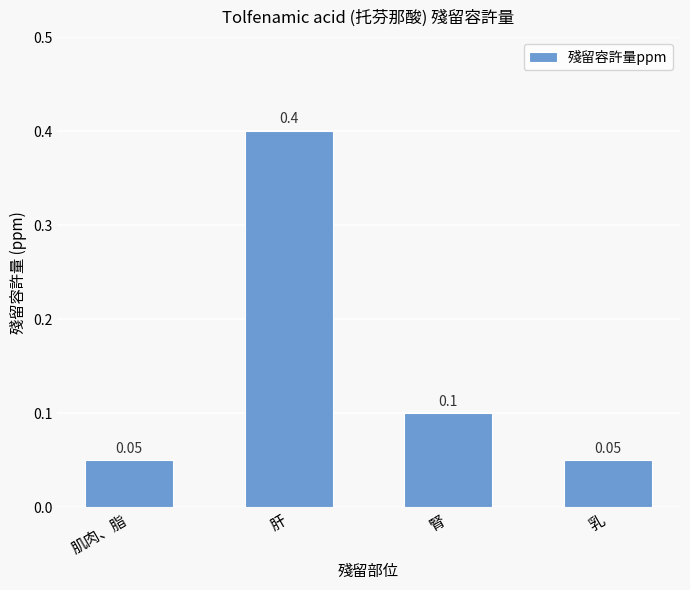

What is the maximum value shown in the chart?

0.4